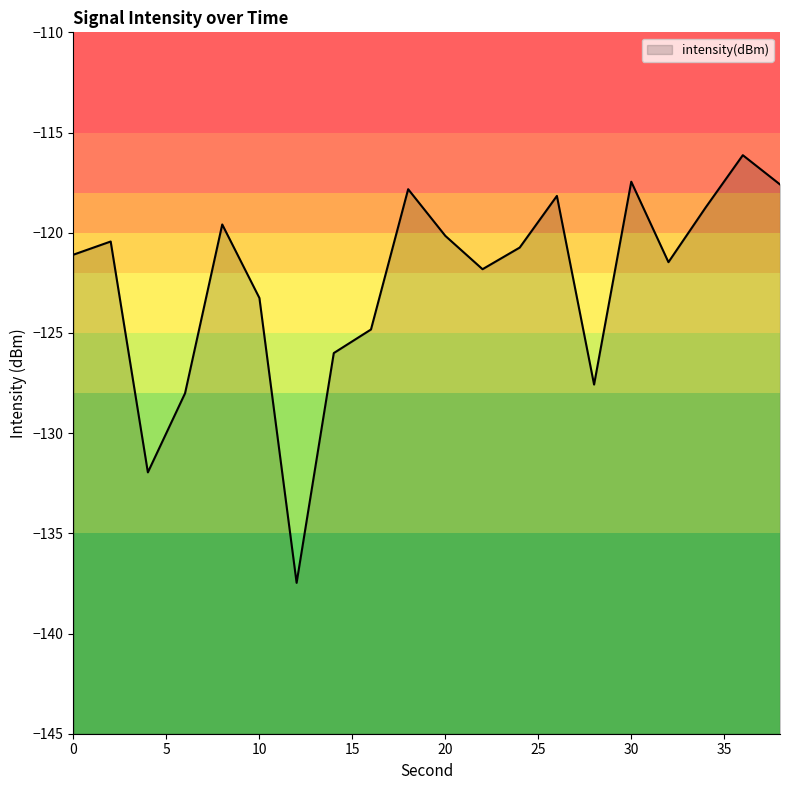

How many lines are shown in the chart?

1